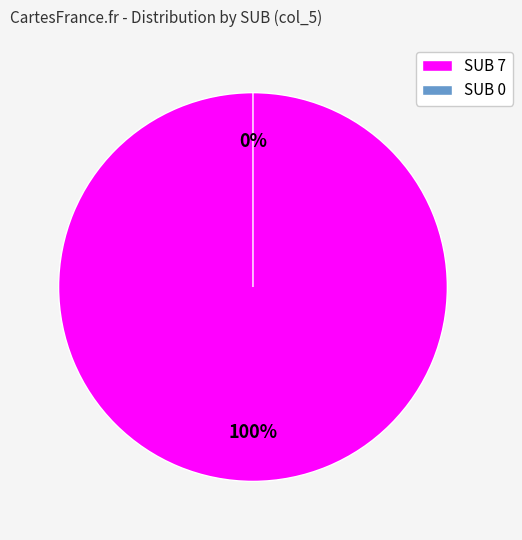

How many segments does this pie chart have?

2